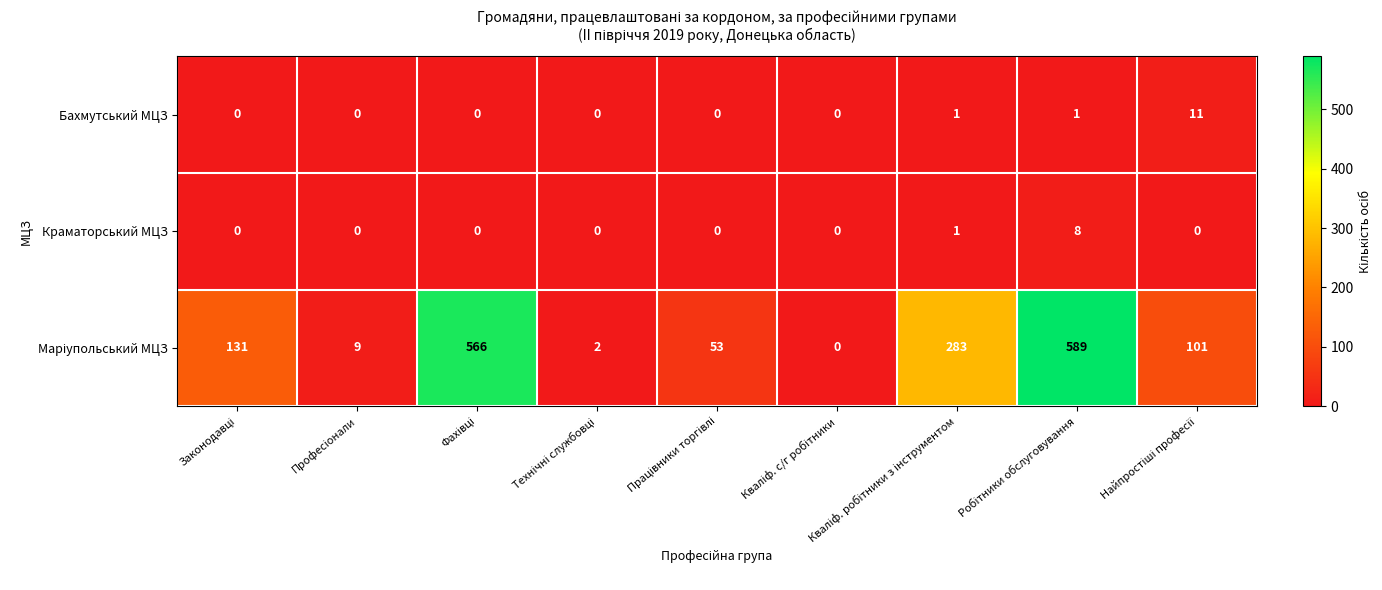

At how many categories does at least one series exceed 134?

3